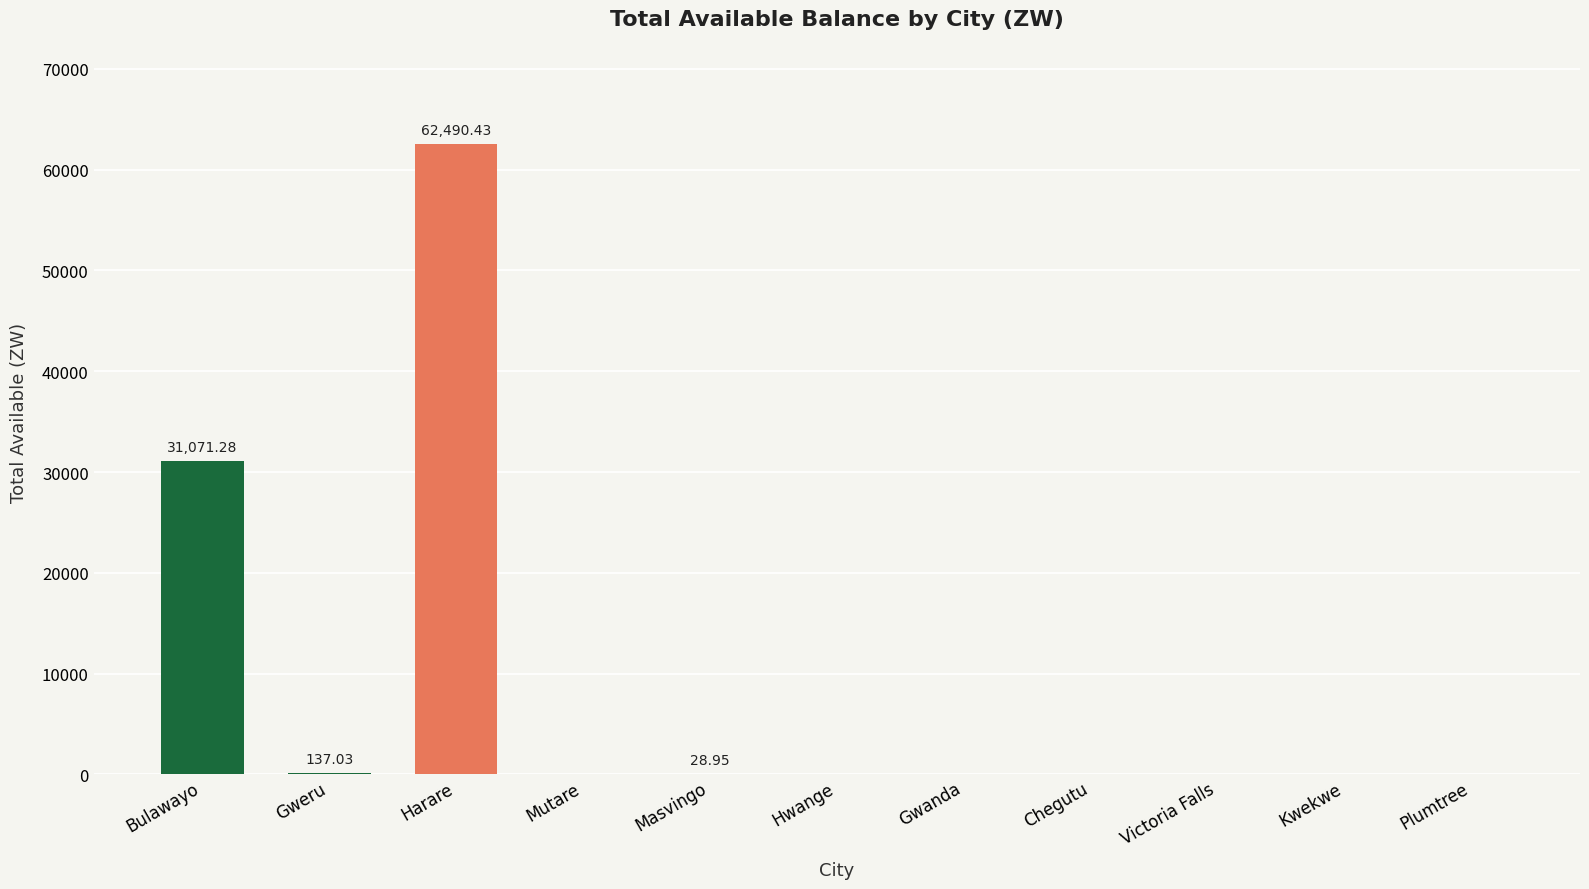

At which label is the value closest to 31245?

Bulawayo